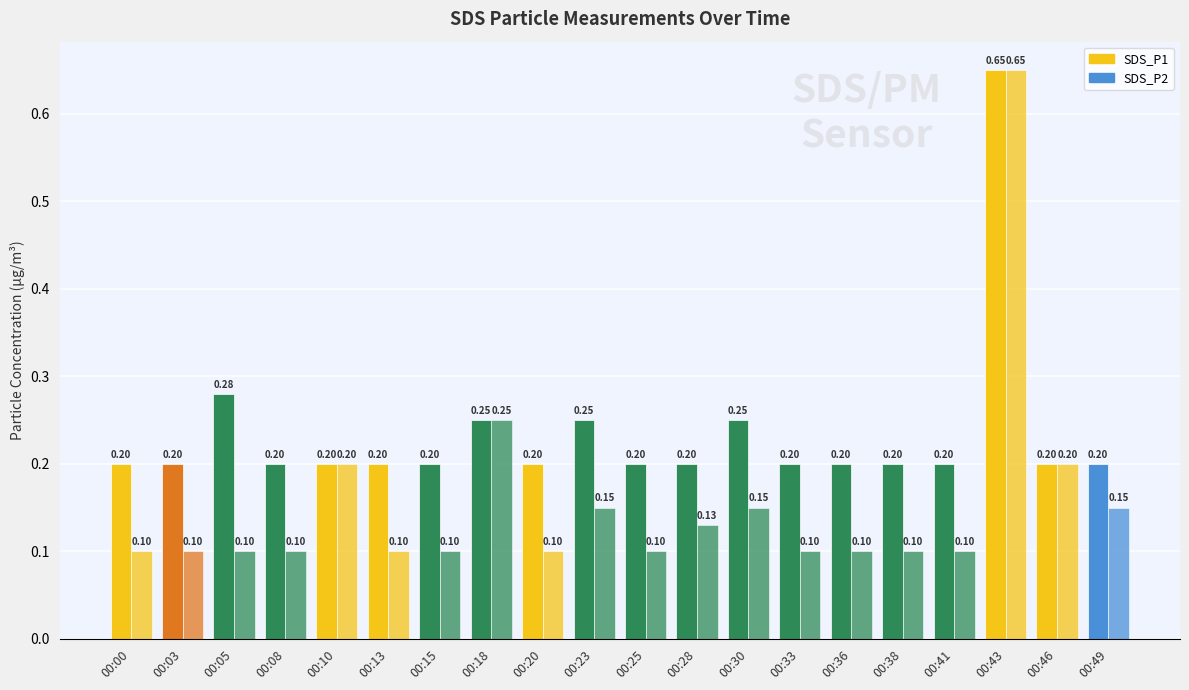

How many bars are there in total?

40